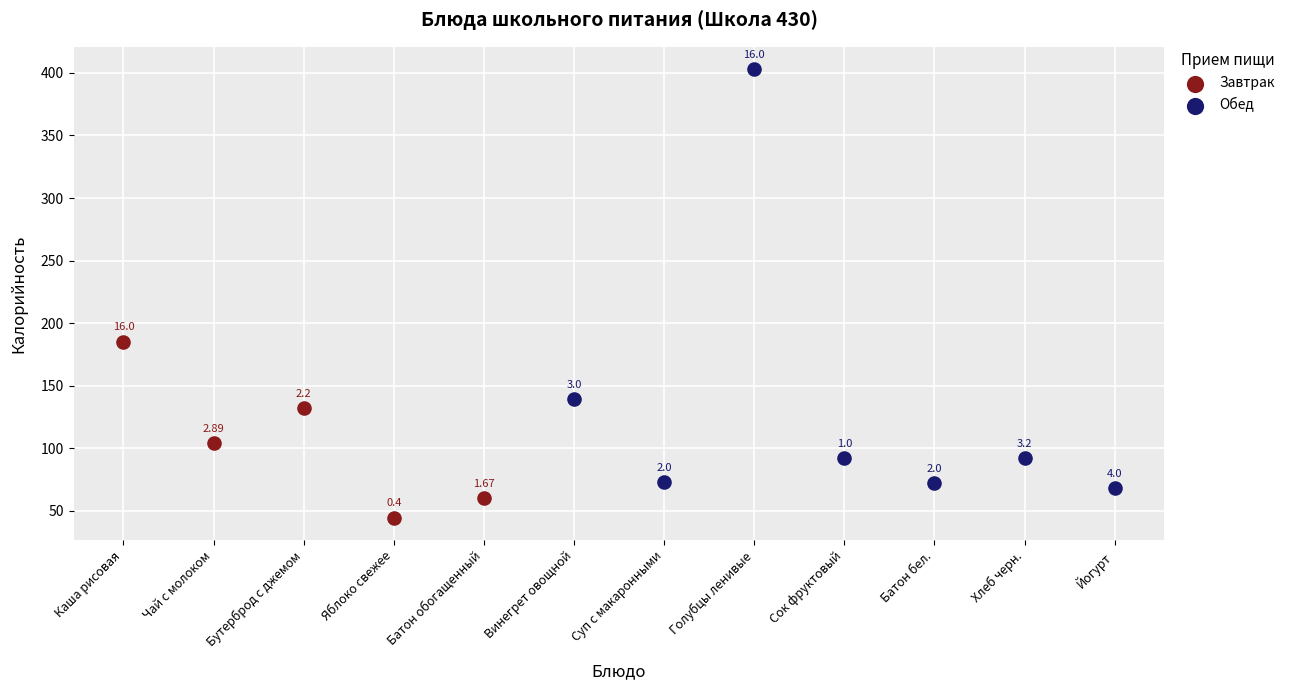

Which series reaches the maximum Y coordinate?

Обед